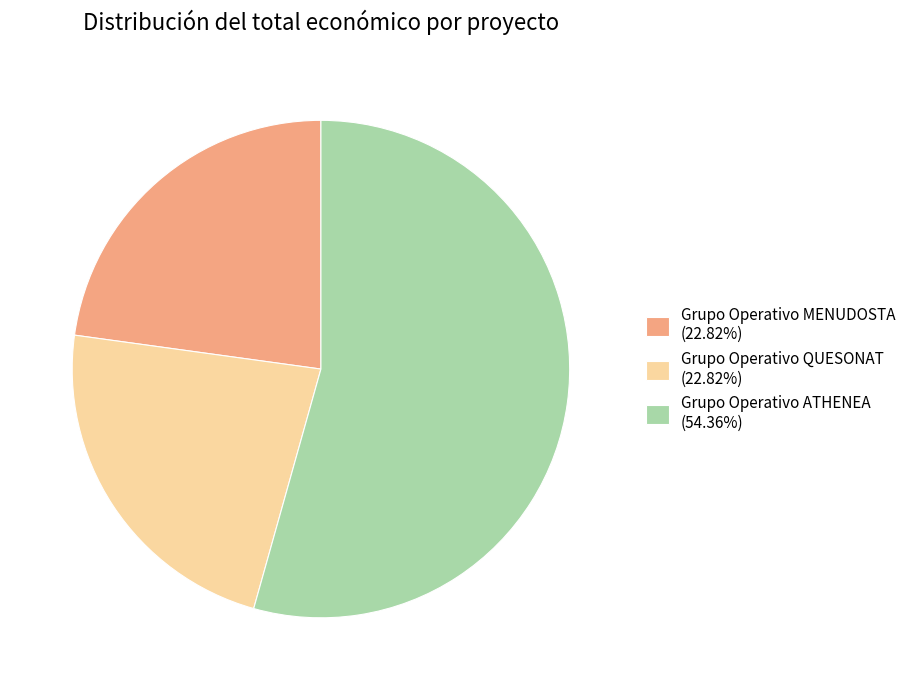

How many slices are in this pie chart?

3